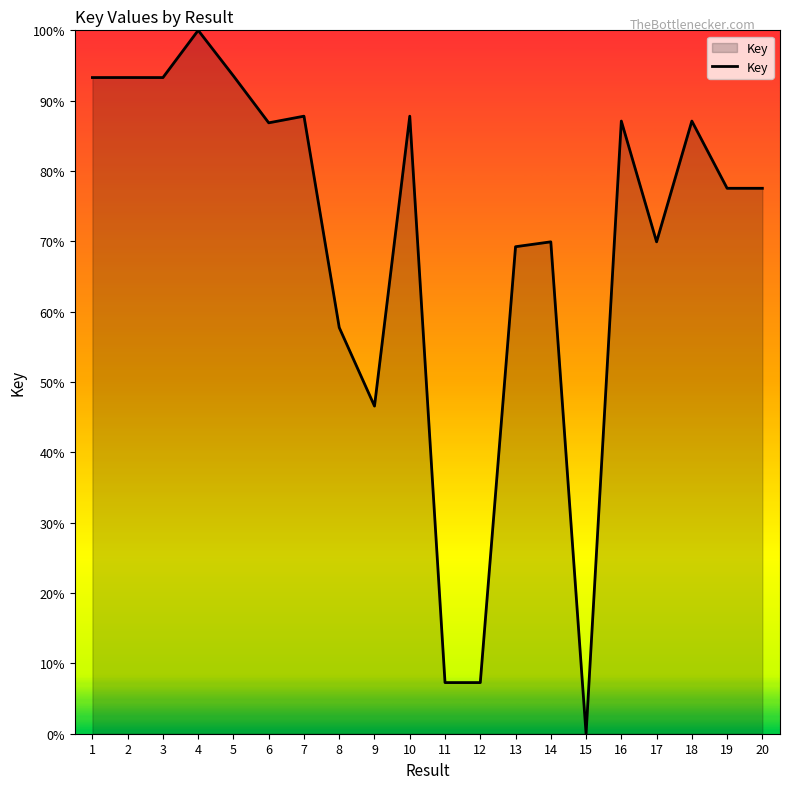

What is the difference between the values at 2 and 4?

6.7